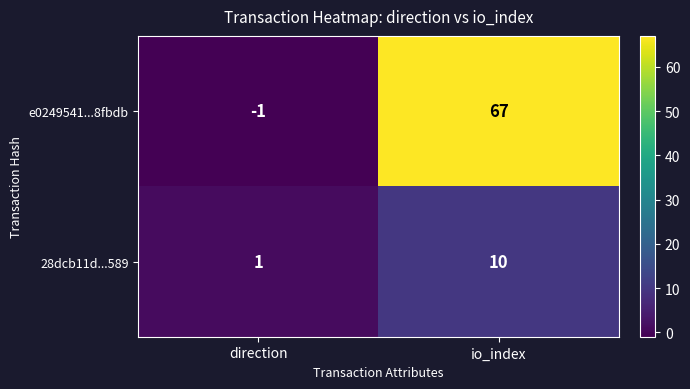

How many data points does each series have?

2